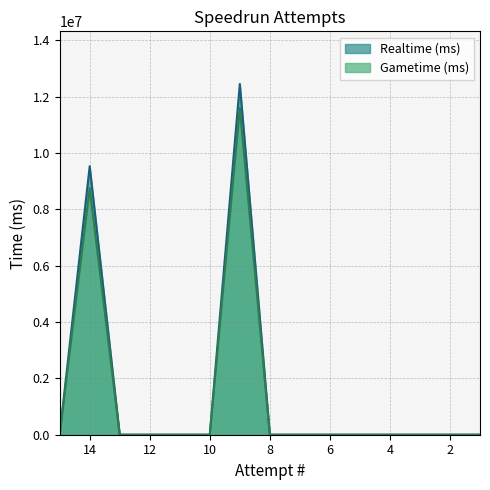

True or false: Gametime (ms) and Realtime (ms) intersect in this chart.

False